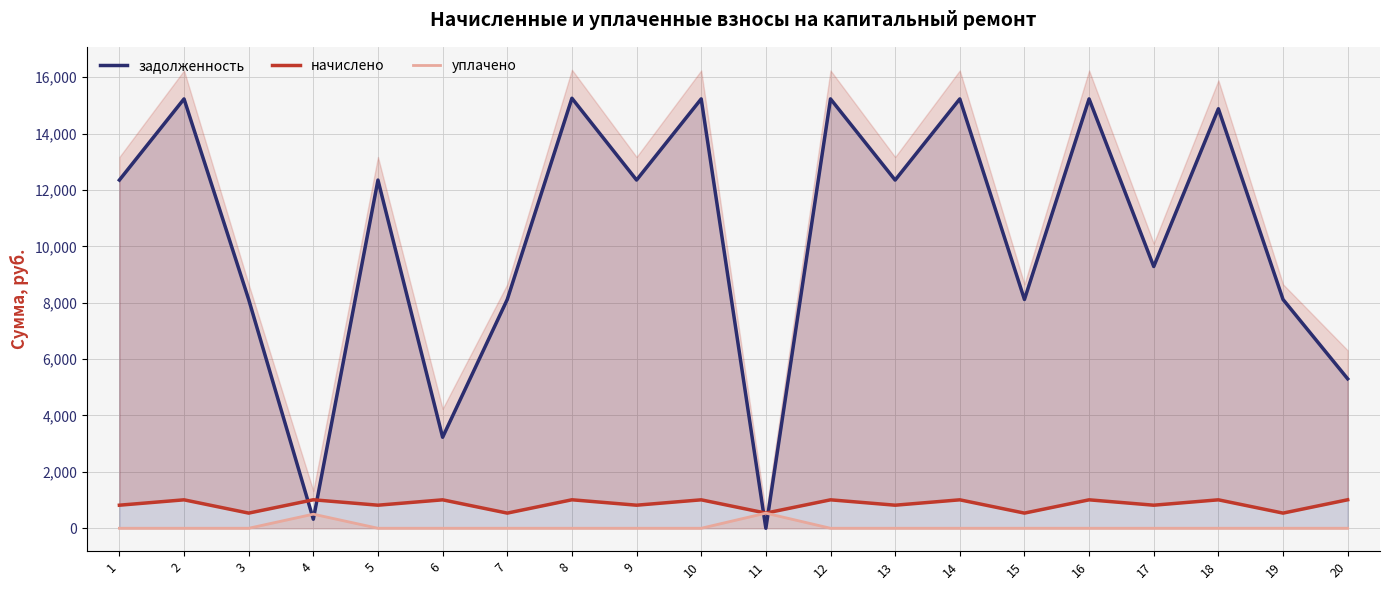

What is the difference between the second highest and second lowest values in the уплачено series?

500.0